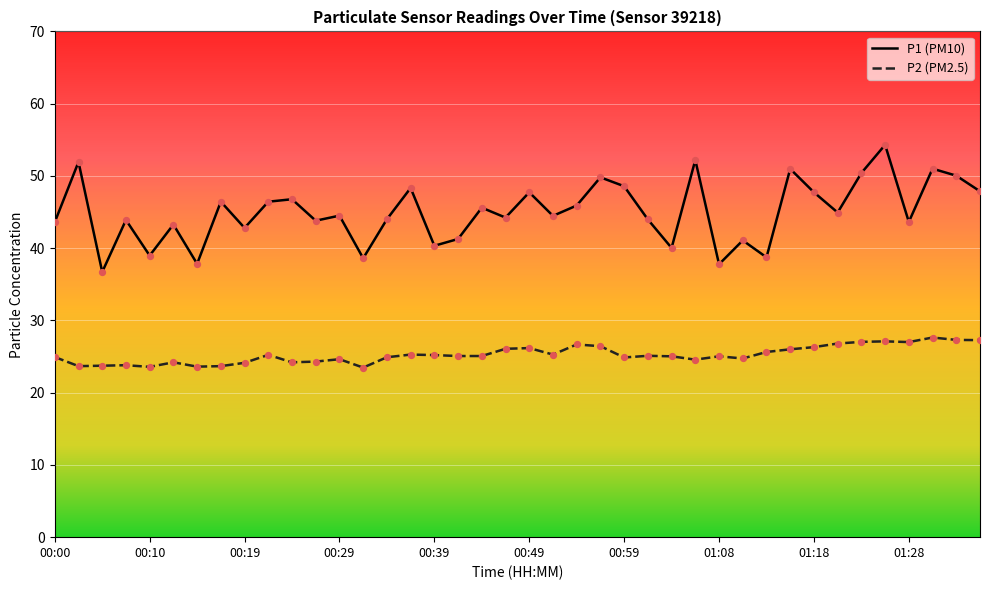

Which series has the largest range (max minus min)?

P1 (PM10)